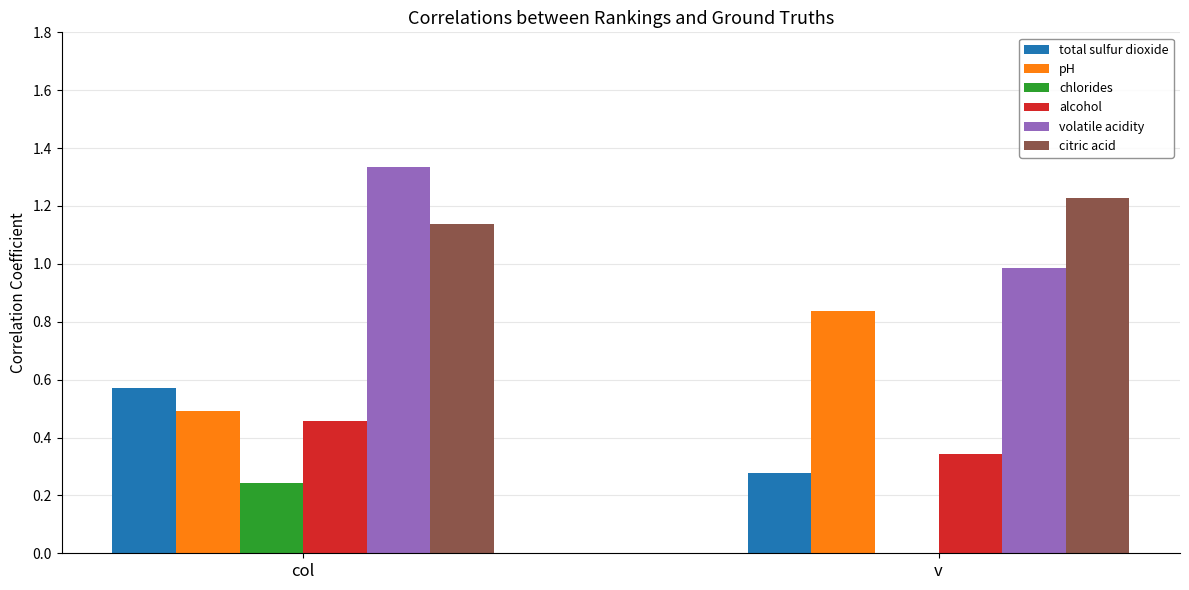

What are all the series names shown in the legend?

total sulfur dioxide, pH, chlorides, alcohol, volatile acidity, citric acid